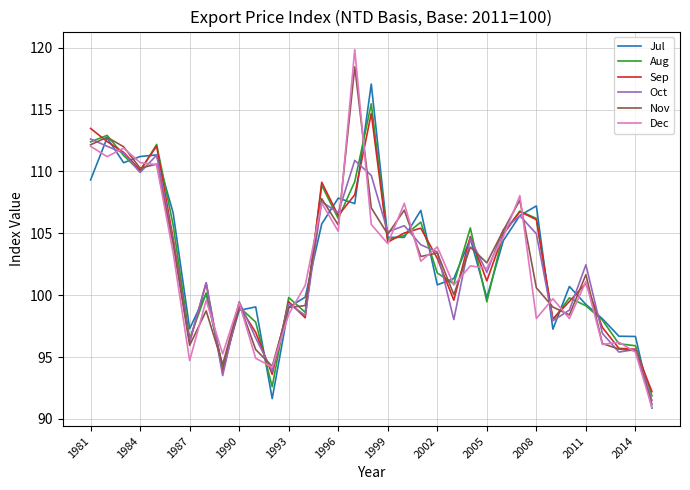

What is the lowest value of the Dec series?

90.9